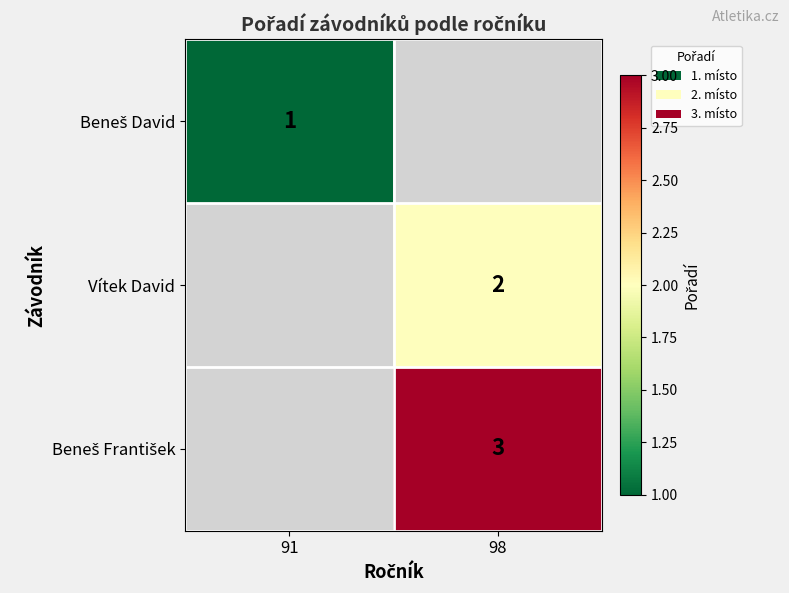

Is it true that Vítek David equals 2 at 98?

True